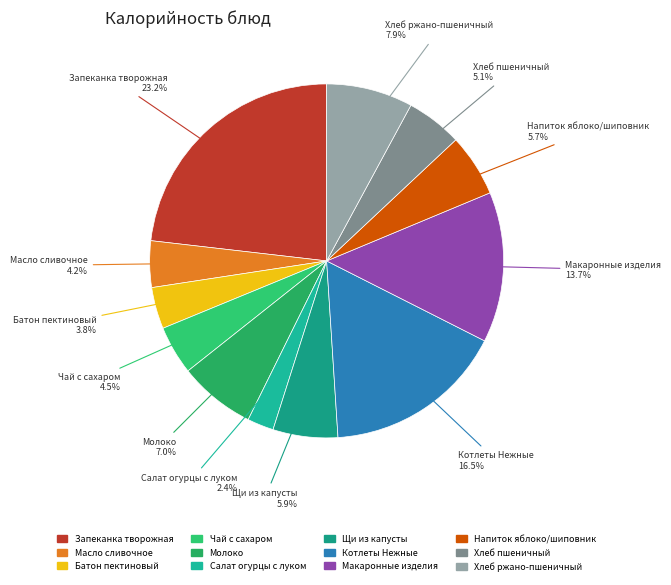

How many slices are in this pie chart?

12